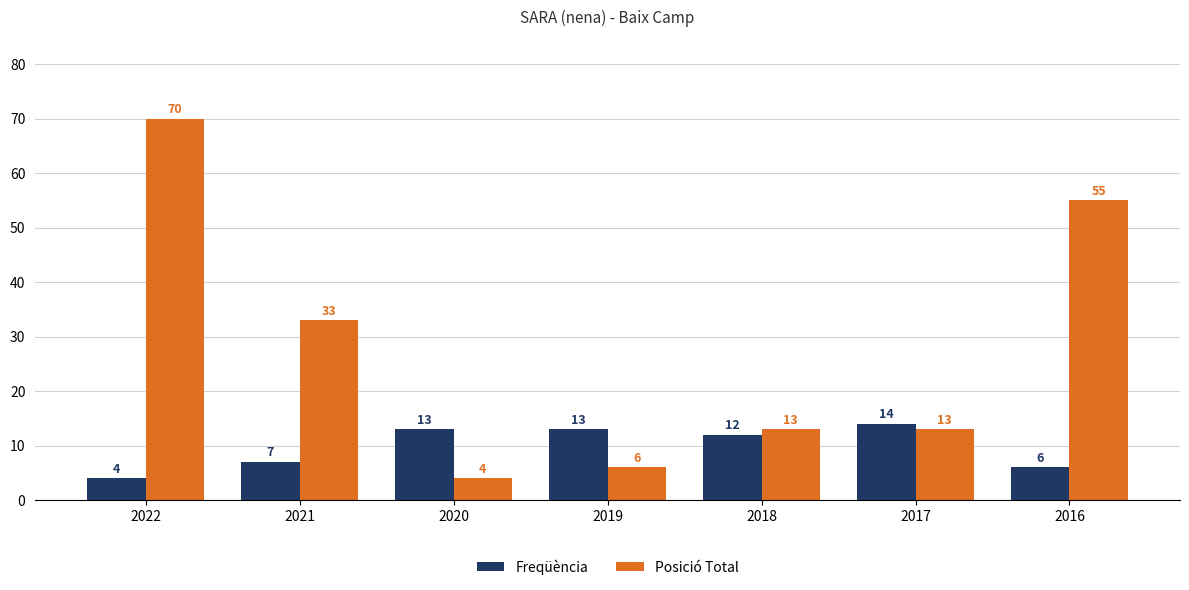

Which series changed the most between 2017 and 2016?

Posició Total